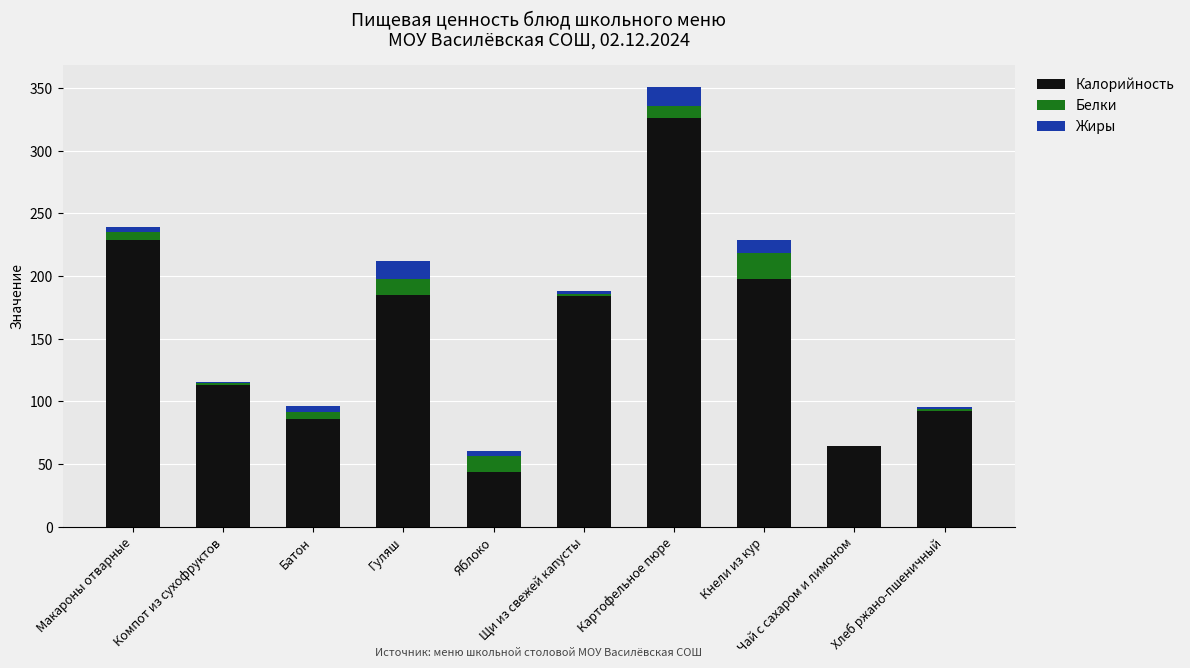

What is the sum of all Калорийность values?

1521.3